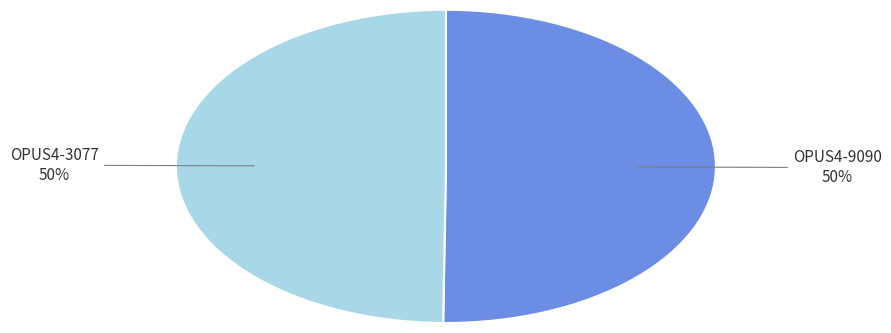

What is the ratio of the value at OPUS4-3077 to the value at OPUS4-9090?

1.0